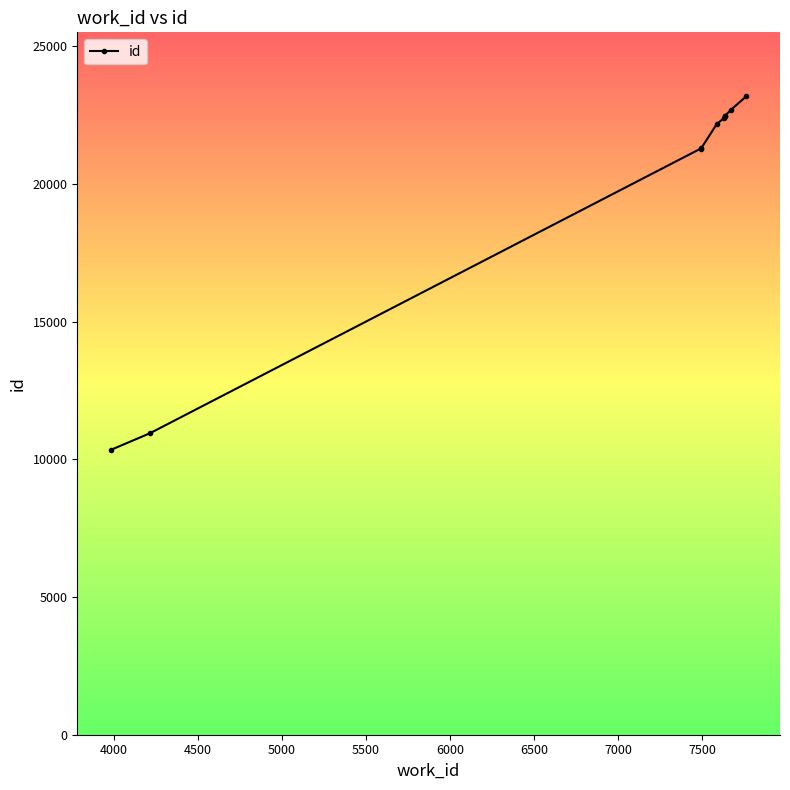

Is this an area chart (filled region under the line)?

No